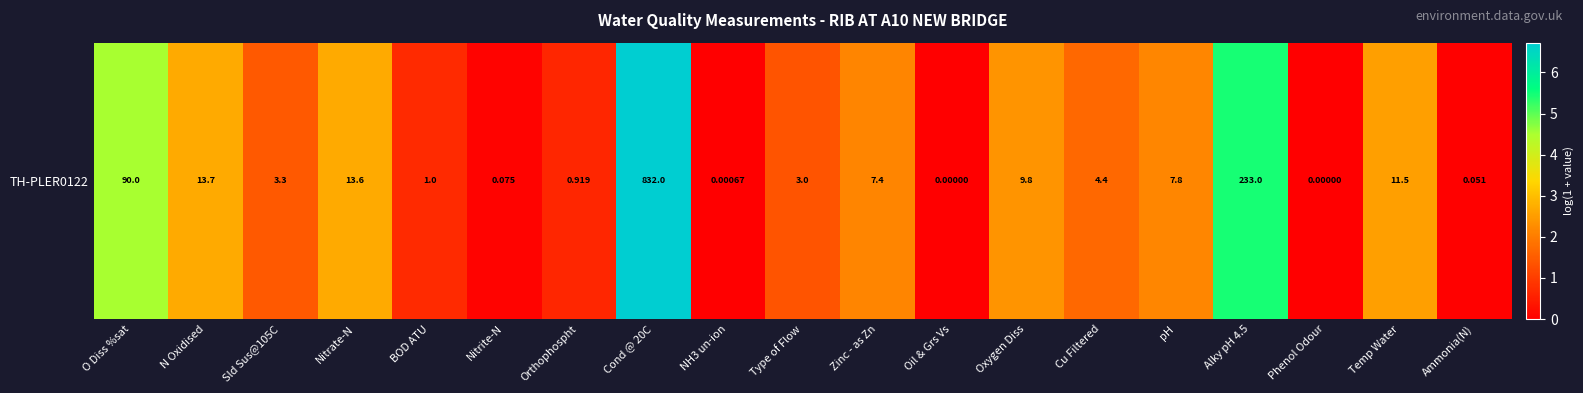

List the labels in order of value, smallest first.

Oil & Grs Vs, Phenol Odour, NH3 un-ion, Ammonia(N), Nitrite-N, Orthophospht, BOD ATU, Type of Flow, Sld Sus@105C, Cu Filtered, Zinc - as Zn, pH, Oxygen Diss, Temp Water, Nitrate-N, N Oxidised, O Diss %sat, Alky pH 4.5, Cond @ 20C